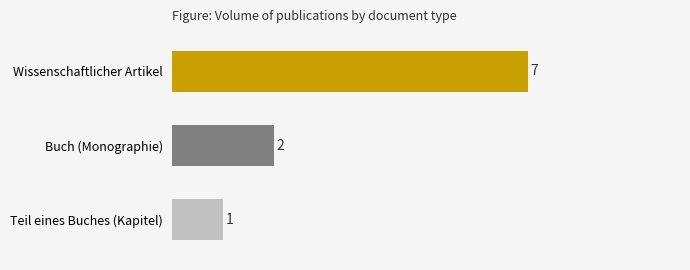

At which category does the chart reach its minimum across all series?

Teil eines Buches (Kapitel)